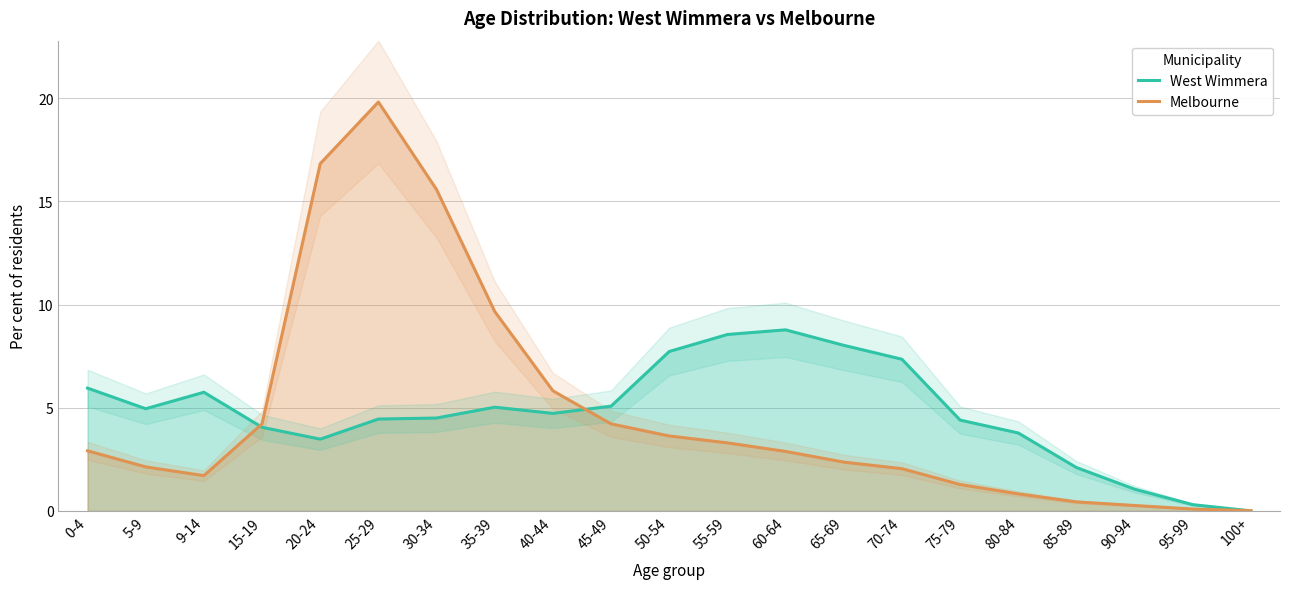

List the series in order of their peak value, lowest first.

West Wimmera, Melbourne